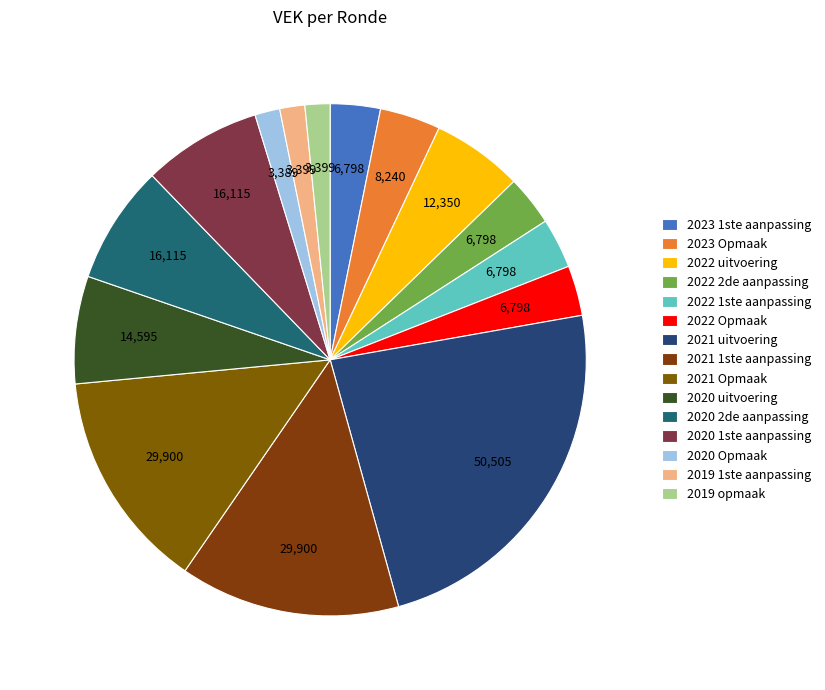

Is 2020 Opmaak the majority of the pie?

No